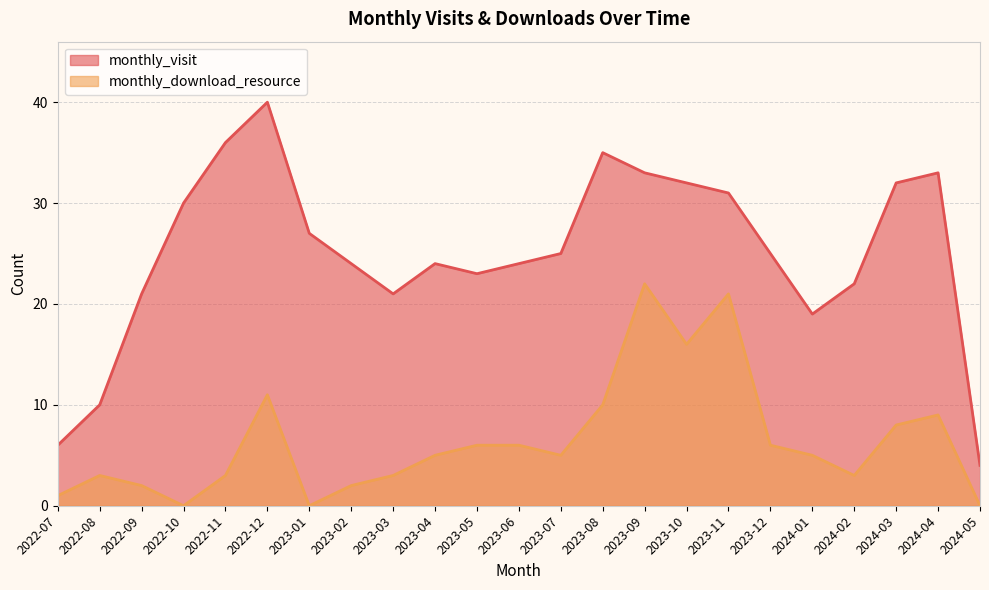

What position from the left is 2022-07?

1